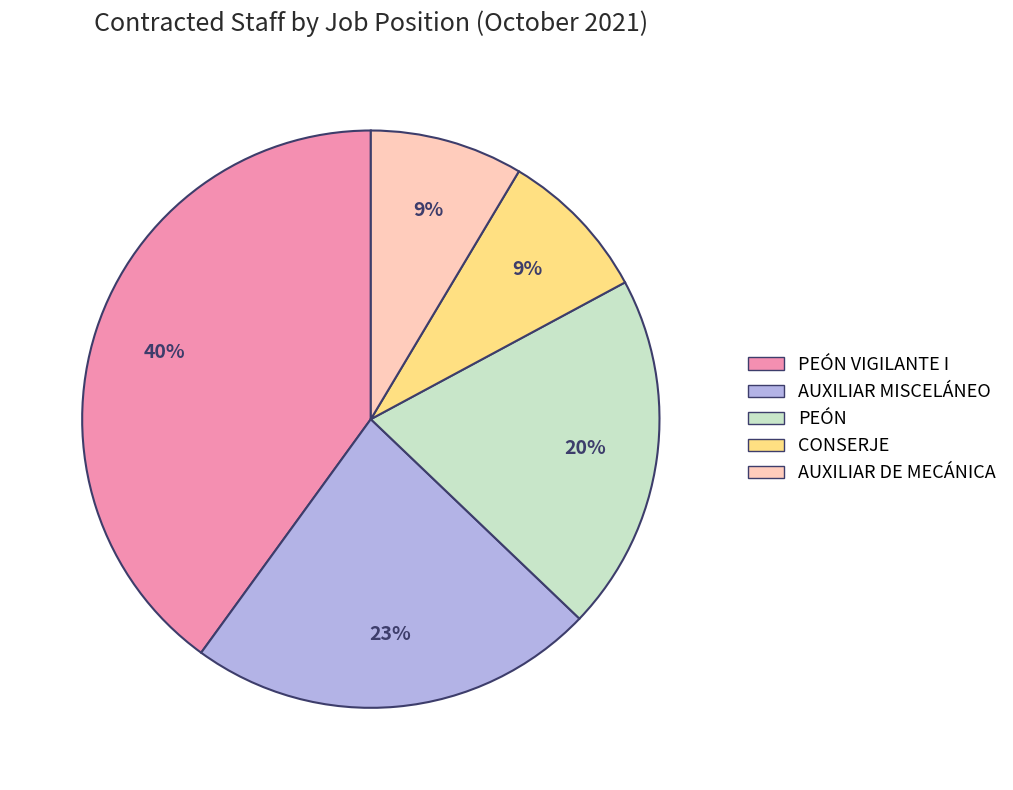

What is the largest slice in the pie chart?

PEÓN VIGILANTE I